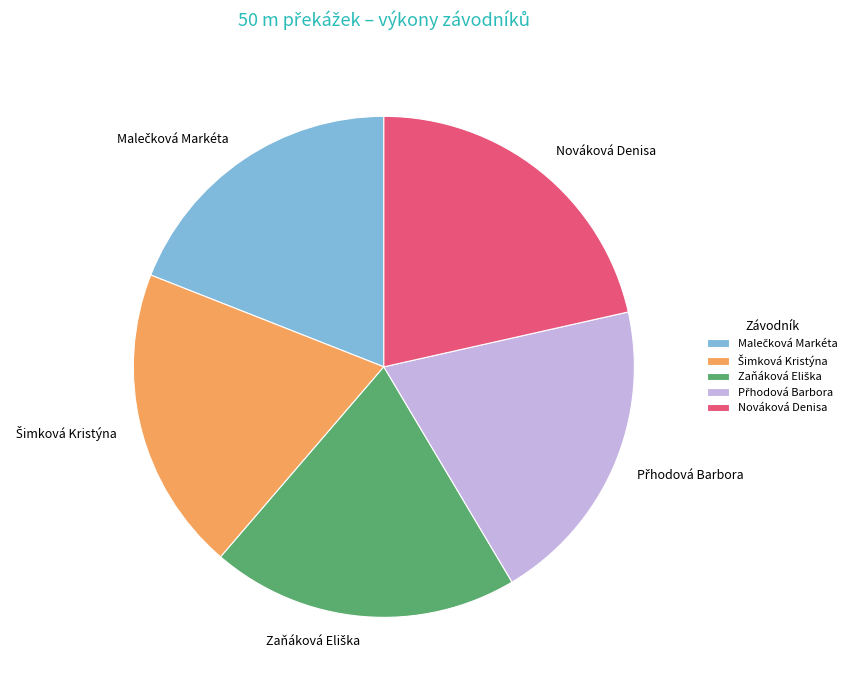

True or false: Nováková Denisa accounts for 9% of the total.

False